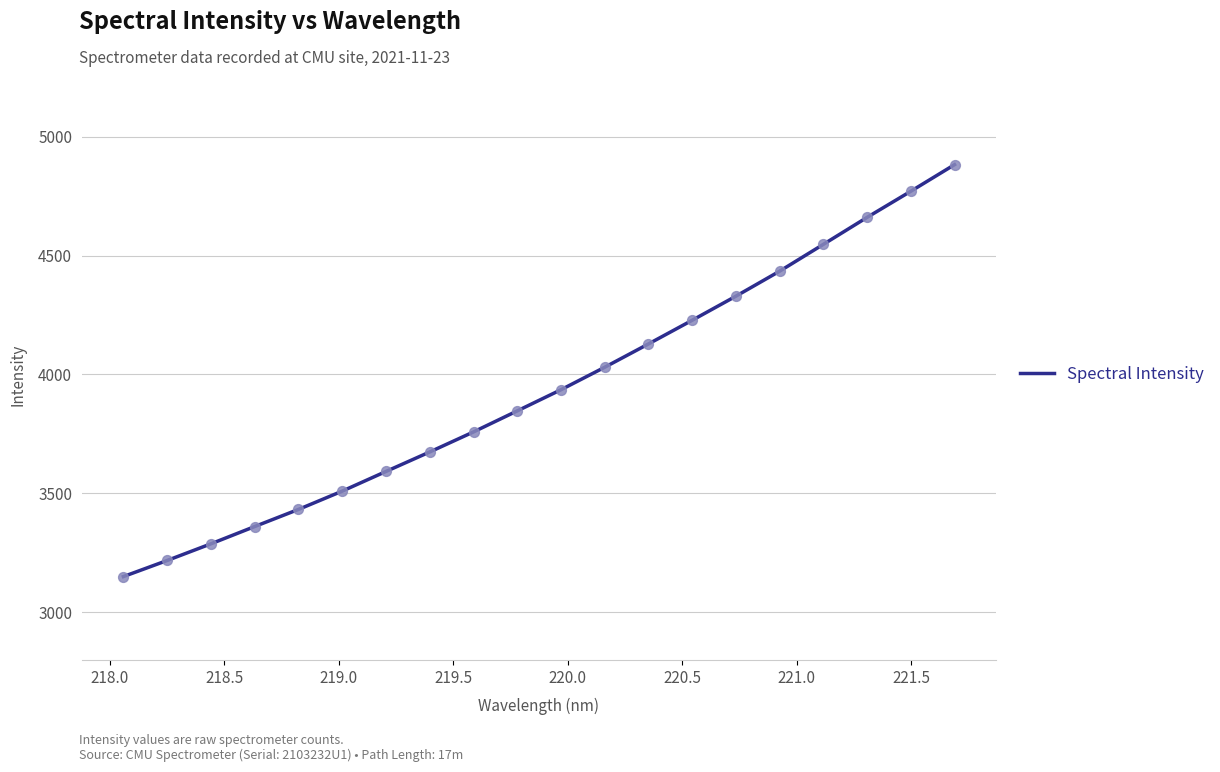

What is the difference between the maximum and minimum values?

1731.5